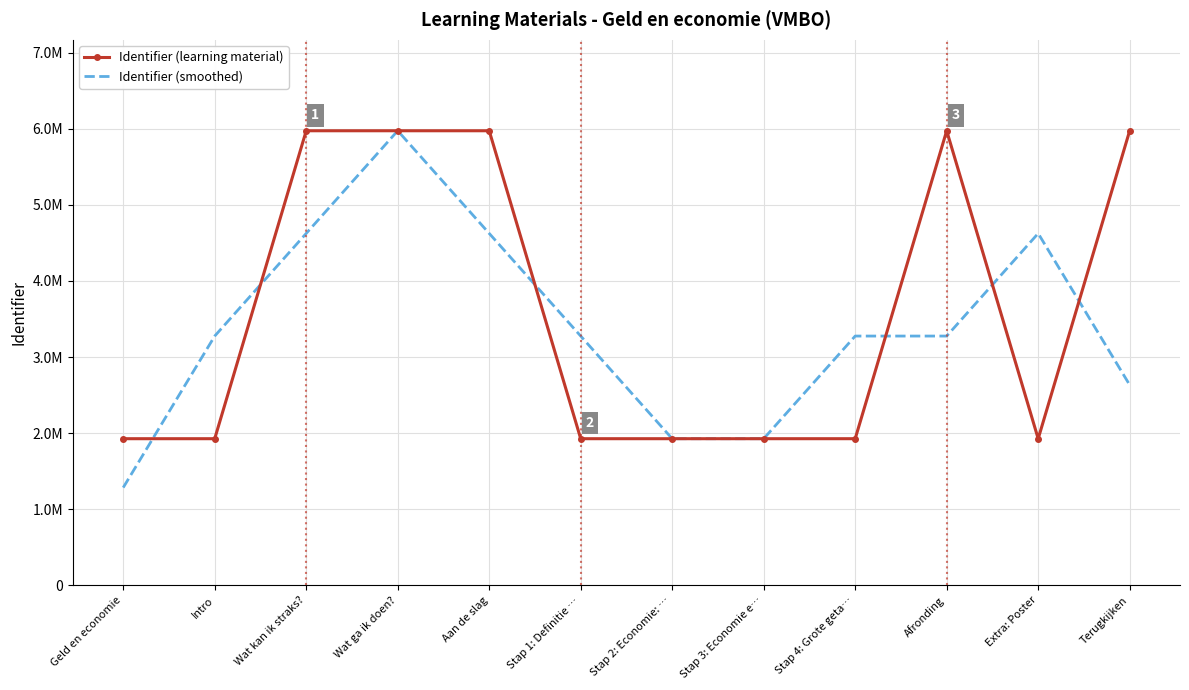

The Identifier (smoothed) series shows 2122280.1 at Stap 4: Grote geta…. True or false?

False